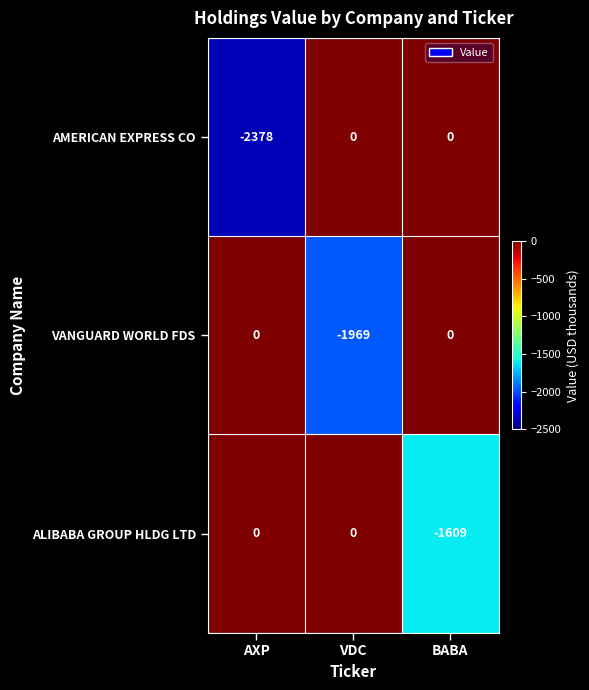

Which series has the largest range (max minus min)?

AMERICAN EXPRESS CO